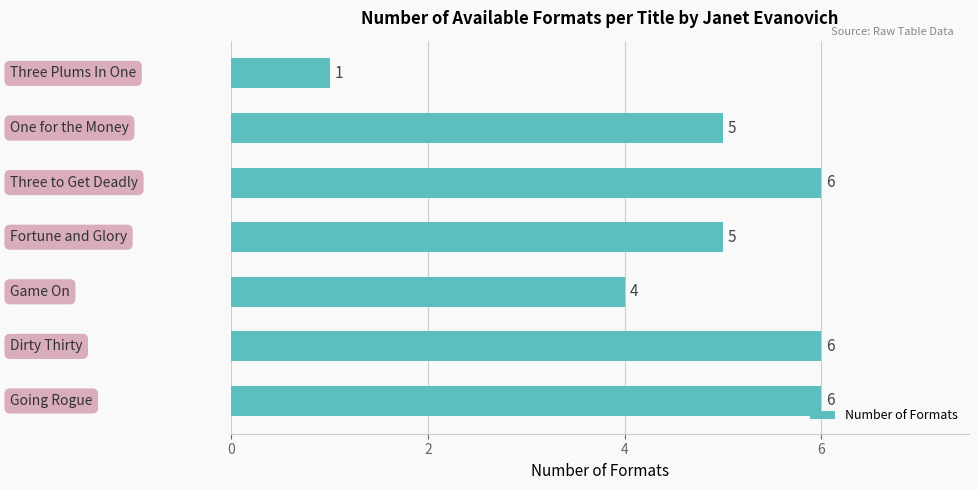

What is the average value?

5